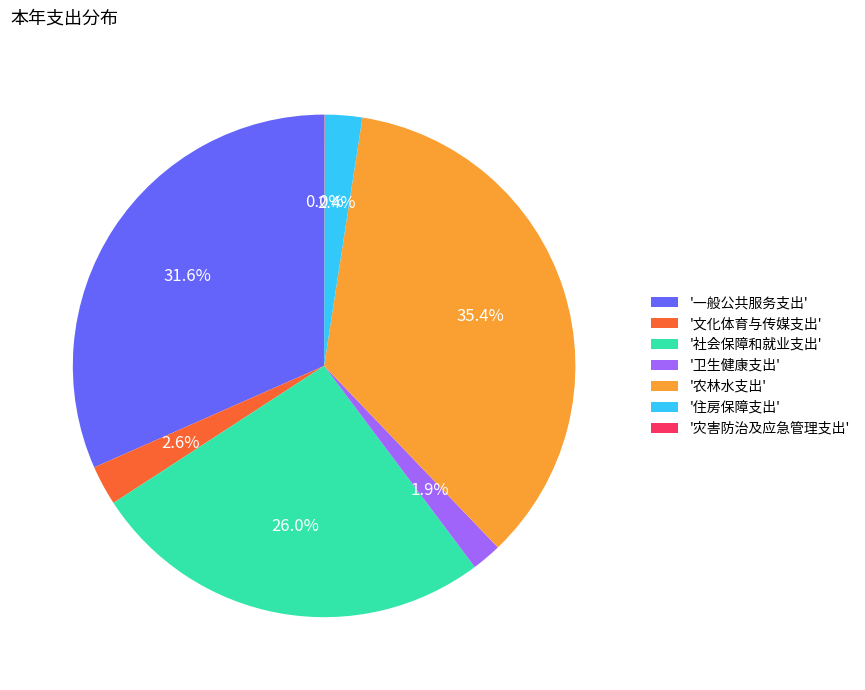

Which slice is the largest?

'农林水支出'